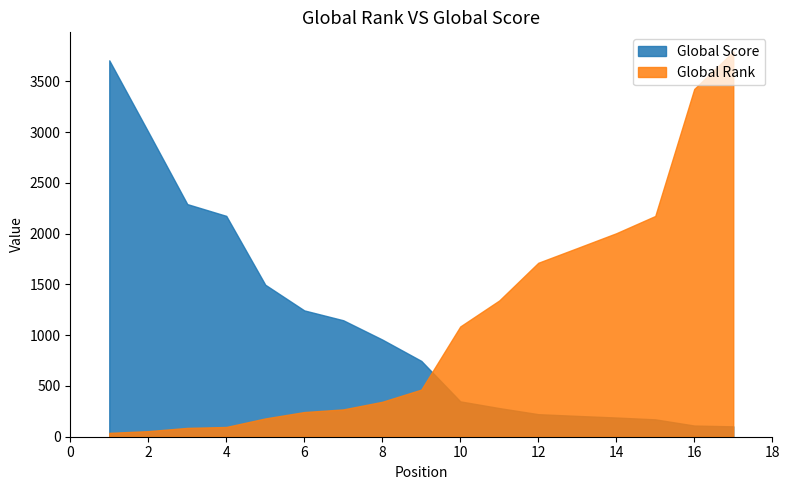

Rank the series by their average value, from highest to lowest.

Global Rank, Global Score